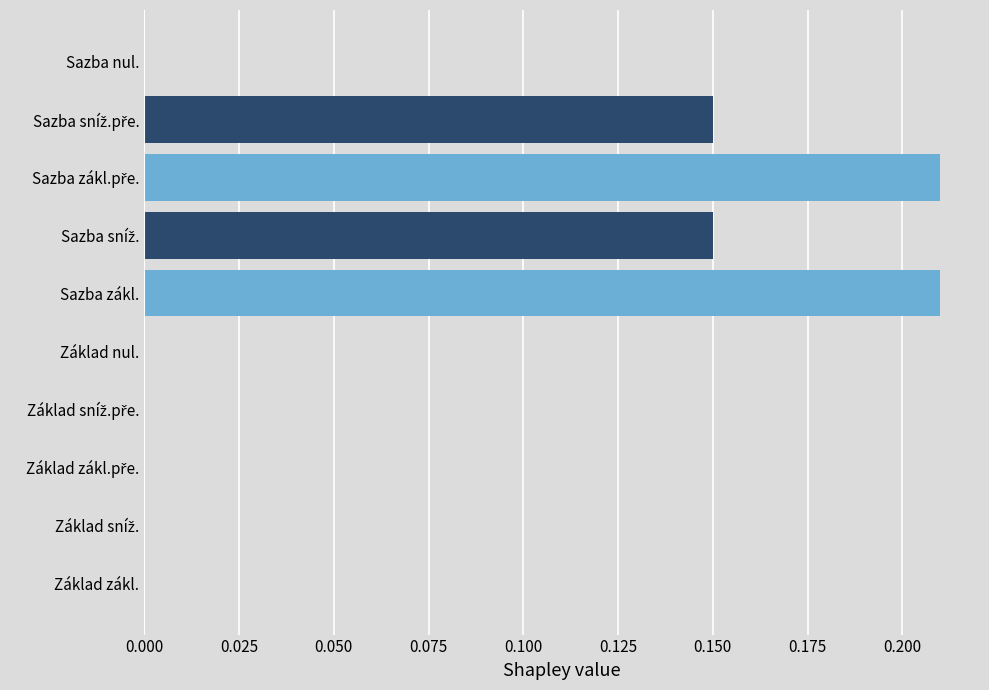

Is it true that the value at Základ zákl. is 0.0?

True